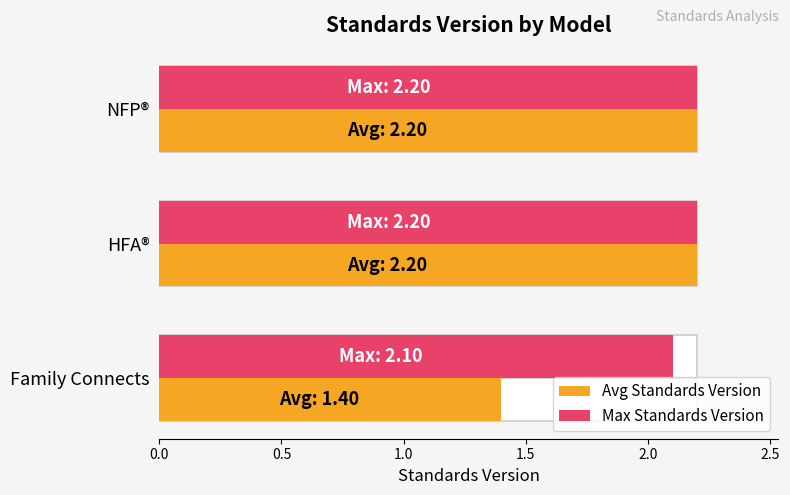

List the series in order of their peak value, highest first.

Avg Standards Version, Max Standards Version